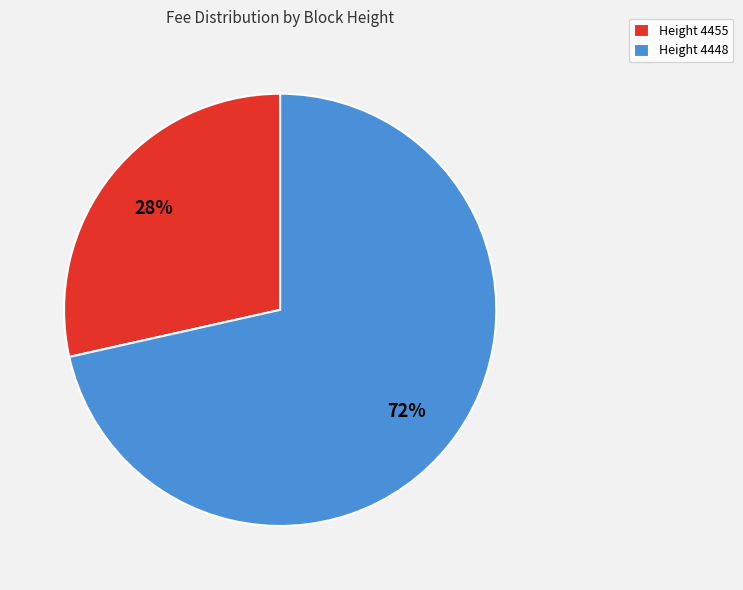

Which has a higher value, Height 4448 or Height 4455?

Height 4448